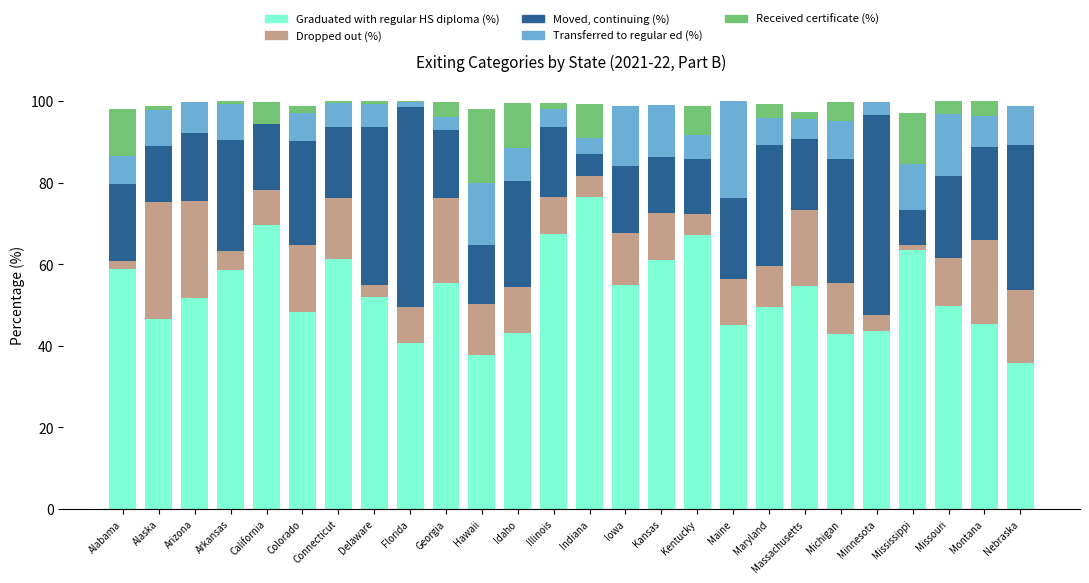

What is the sum of the Graduated with regular HS diploma (%) values at Hawaii and Kansas?

98.8